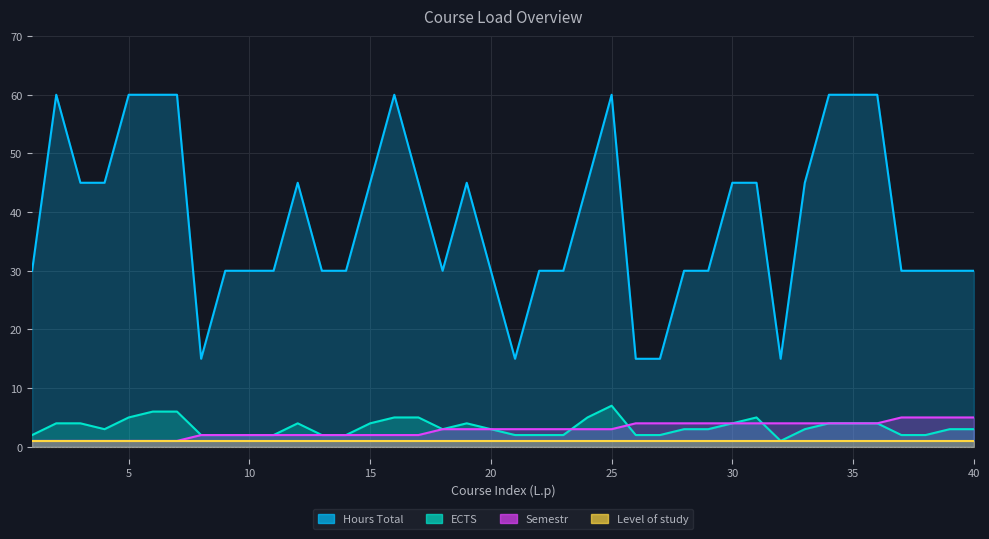

Which series has the largest range (max minus min)?

Hours Total